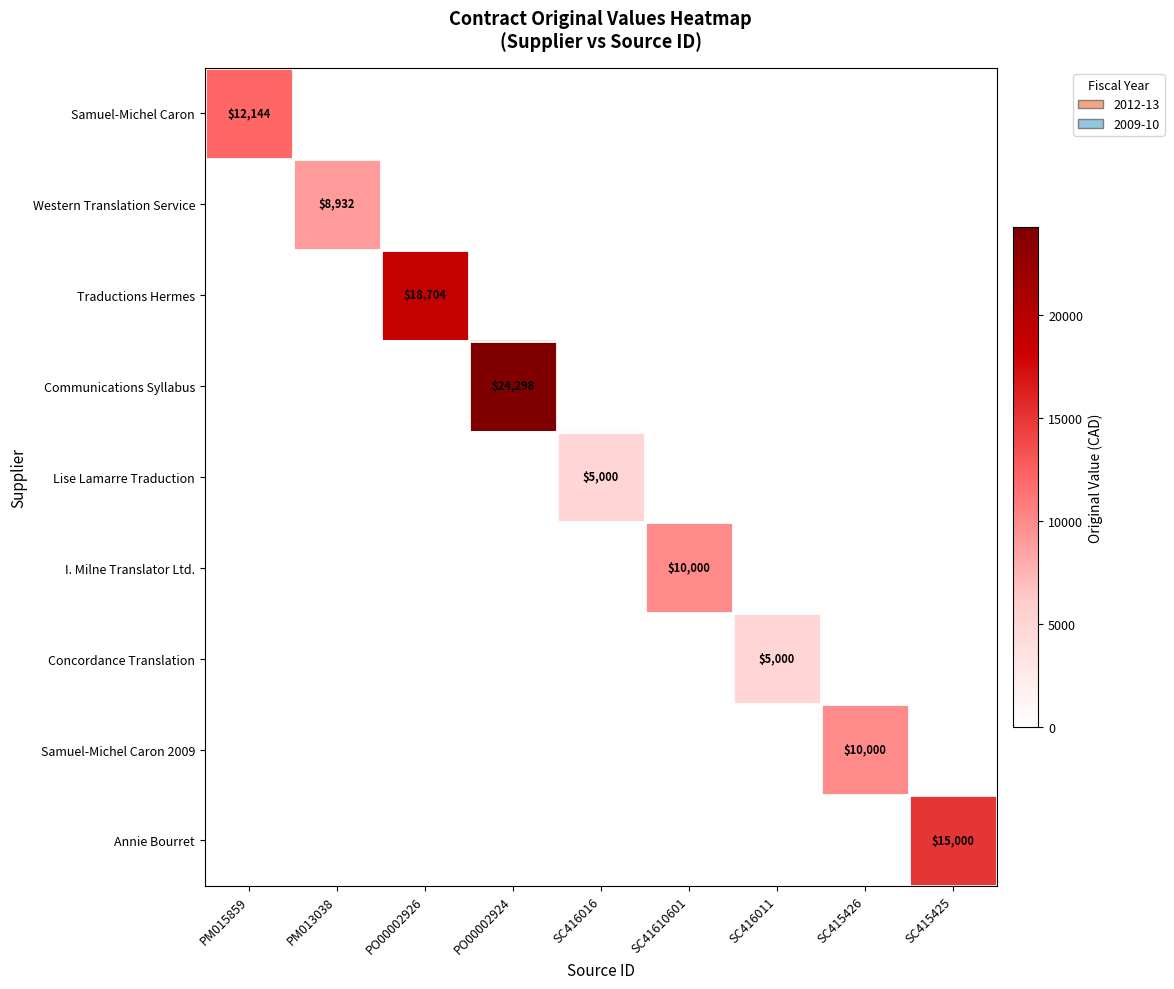

What is the spread (max minus min) of values at SC415425?

15000.0